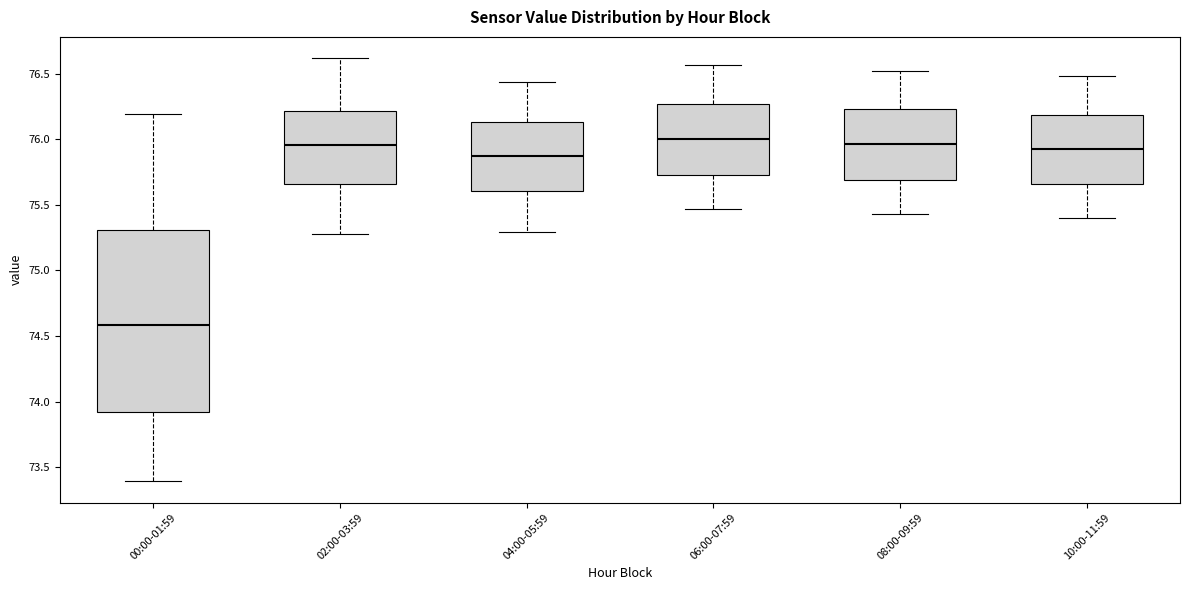

Reading left to right, transcribe this box plot: for each box, give where its median line is, the range the box spans, and where its two whiskers end, as read against the y-axis. The values are not printed on the chart, so give them approximately, as read against the axis.

00:00-01:59: median 74.60, box 73.90 to 75.30, whiskers 73.40 to 76.20
02:00-03:59: median 75.95, box 75.65 to 76.20, whiskers 75.30 to 76.60
04:00-05:59: median 75.85, box 75.60 to 76.15, whiskers 75.30 to 76.45
06:00-07:59: median 76.00, box 75.75 to 76.25, whiskers 75.45 to 76.55
08:00-09:59: median 75.95, box 75.70 to 76.25, whiskers 75.45 to 76.50
10:00-11:59: median 75.95, box 75.65 to 76.20, whiskers 75.40 to 76.50